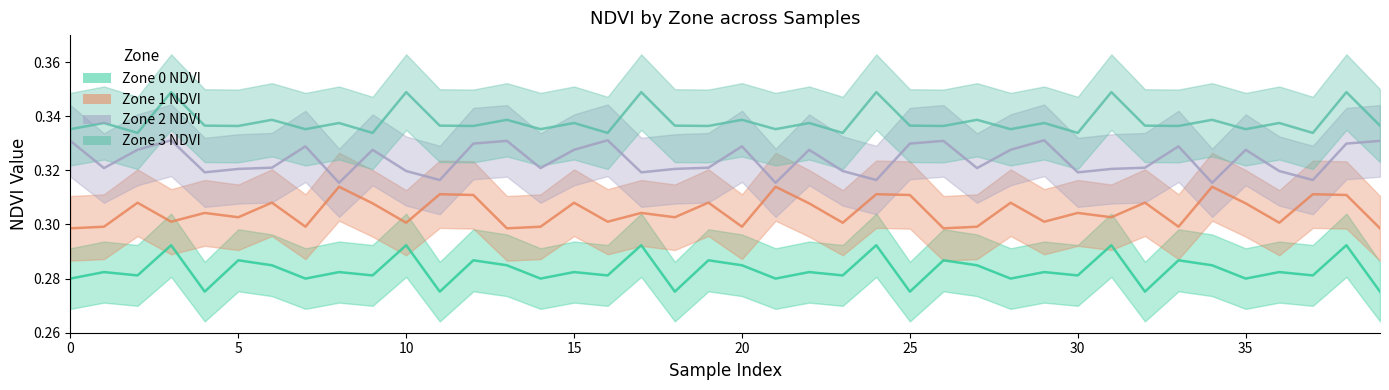

At 32, list the series in order from largest to smallest.

Zone 3 NDVI, Zone 2 NDVI, Zone 1 NDVI, Zone 0 NDVI